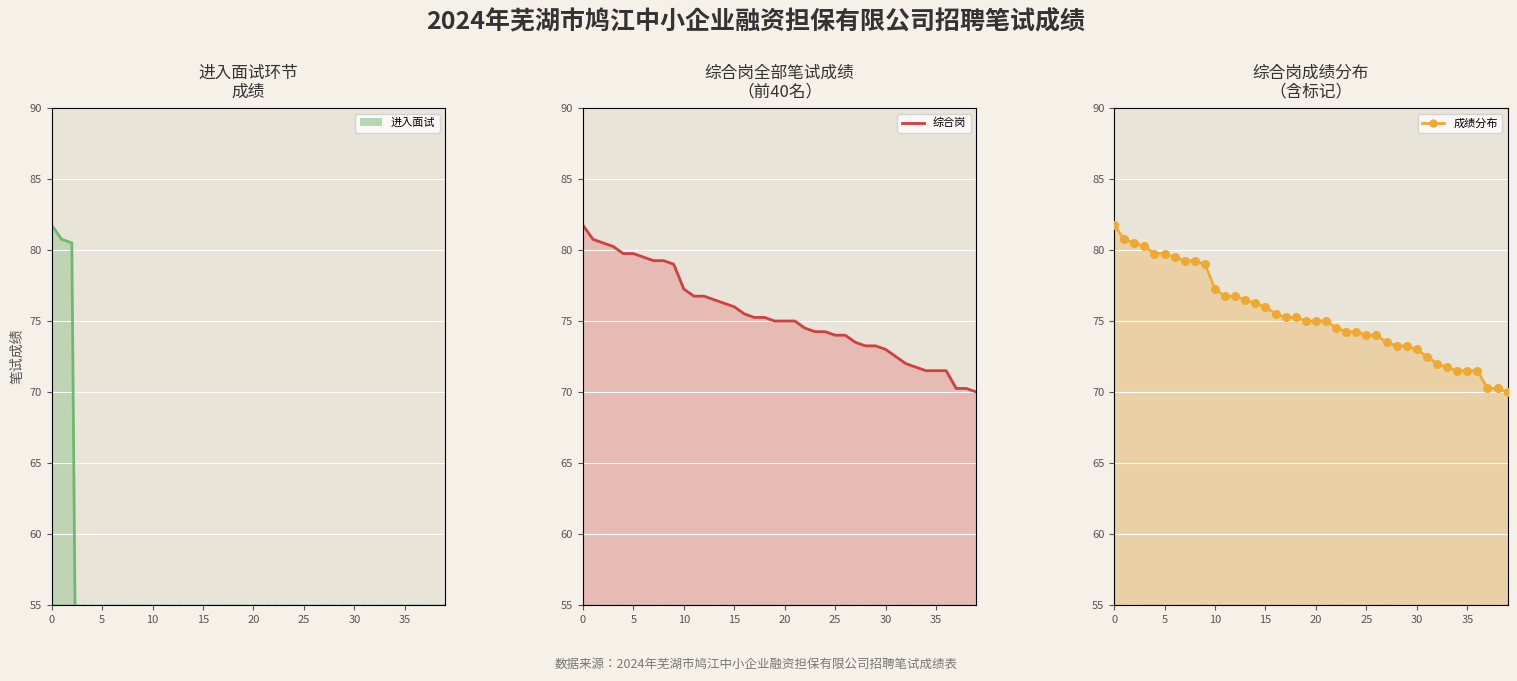

Which series has the largest total across all categories?

综合岗